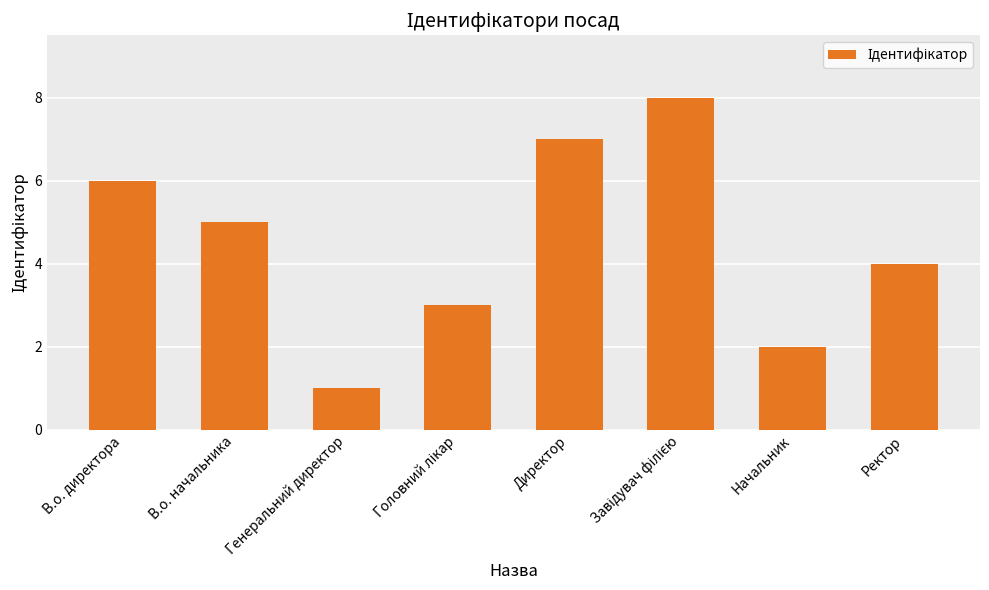

What is the difference between the maximum and minimum values?

7